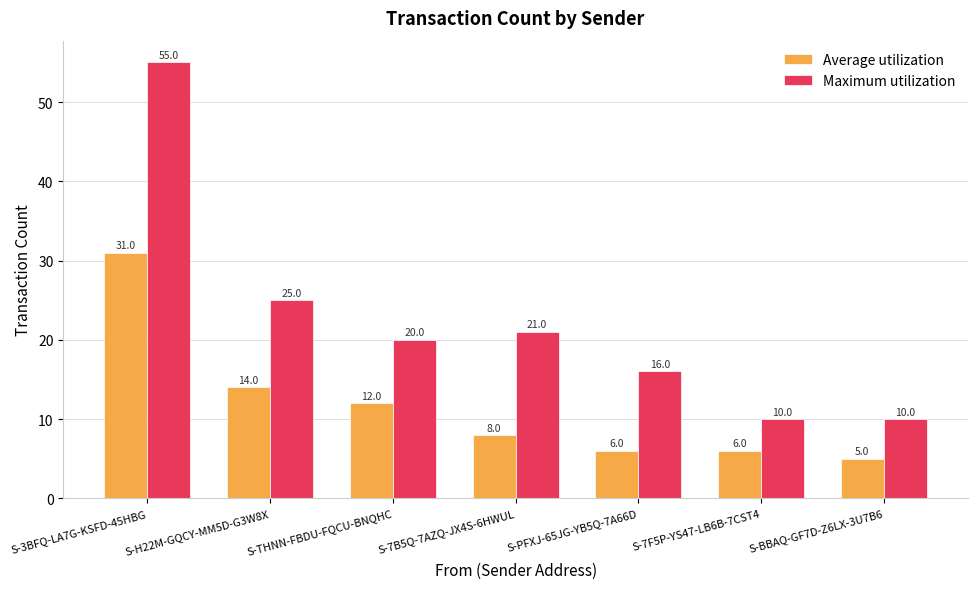

Does the chart contain stacked bars?

No